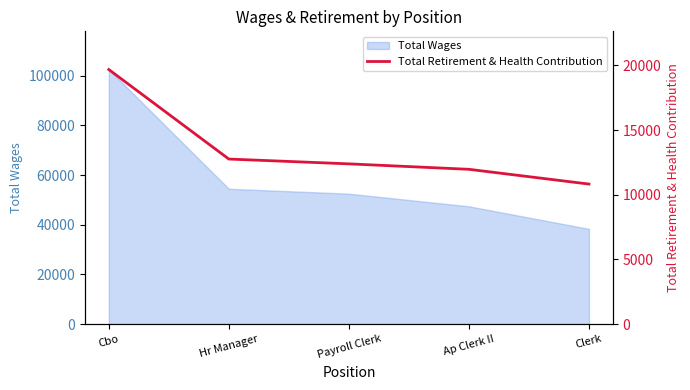

Read the value at Hr Manager.

12757